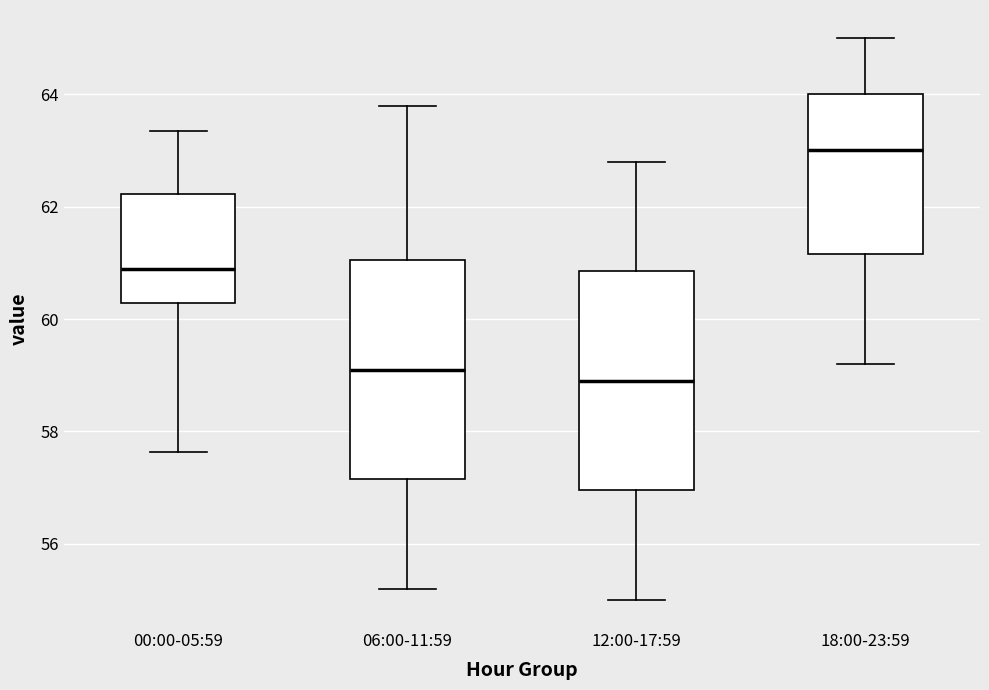

Reading left to right, read every box against the y-axis: the position of its median line, the range the box covers, and the ends of its whiskers. The values are not printed on the chart, so give them approximately, as read against the axis.

00:00-05:59: median 60.8, box 60.2 to 62.2, whiskers 57.6 to 63.4
06:00-11:59: median 59.2, box 57.2 to 61.0, whiskers 55.2 to 63.8
12:00-17:59: median 59.0, box 57.0 to 60.8, whiskers 55.0 to 62.8
18:00-23:59: median 63.0, box 61.2 to 64.0, whiskers 59.2 to 65.0